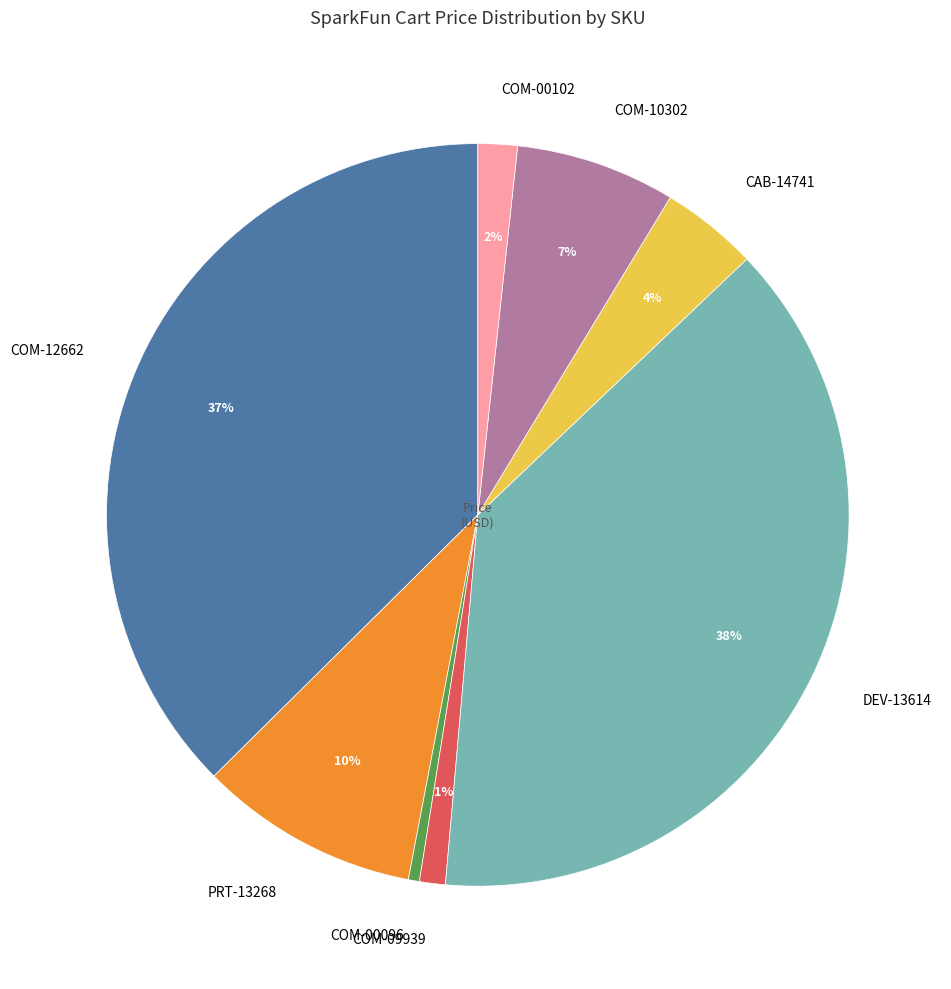

To the nearest percent, what percentage of the pie is COM-09939?

1%